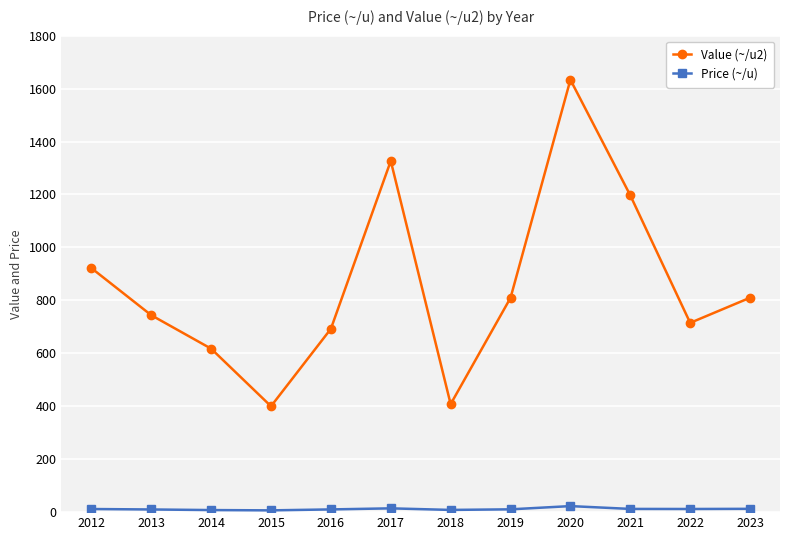

Rank the series by their average value, from lowest to highest.

Price (~/u), Value (~/u2)